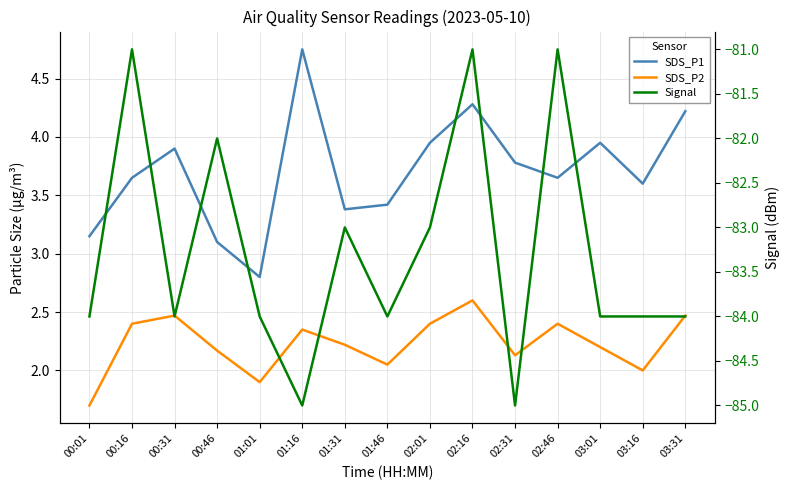

Does the chart have visible grid lines?

Yes